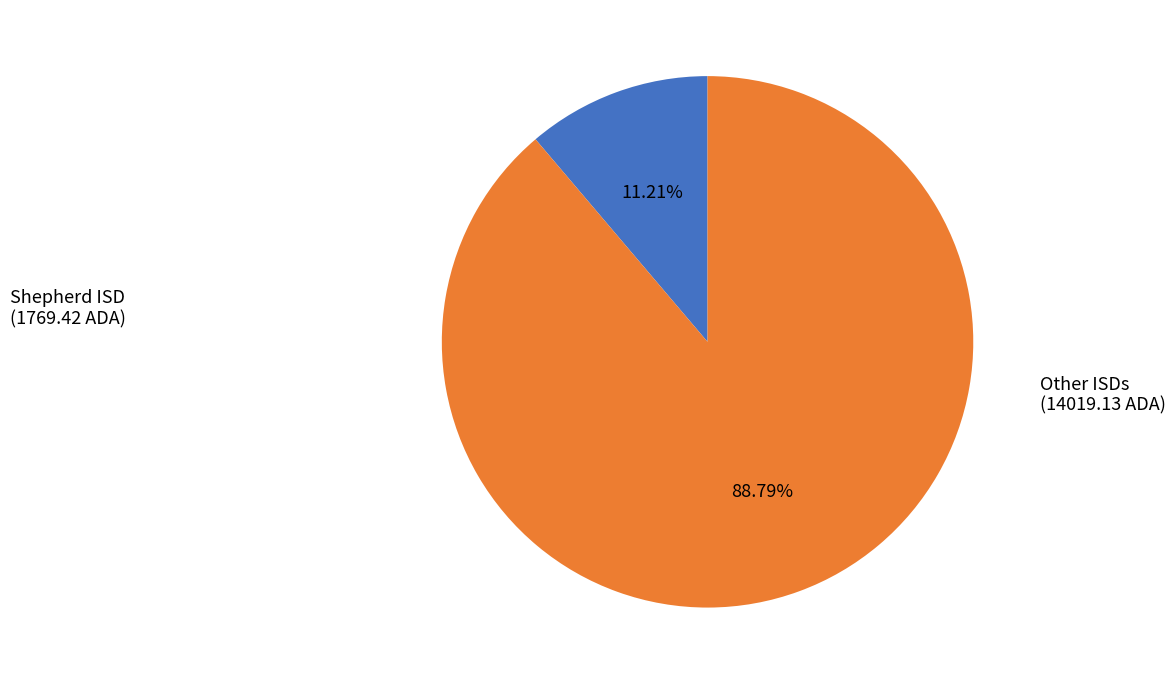

Does any single category account for the majority?

Yes